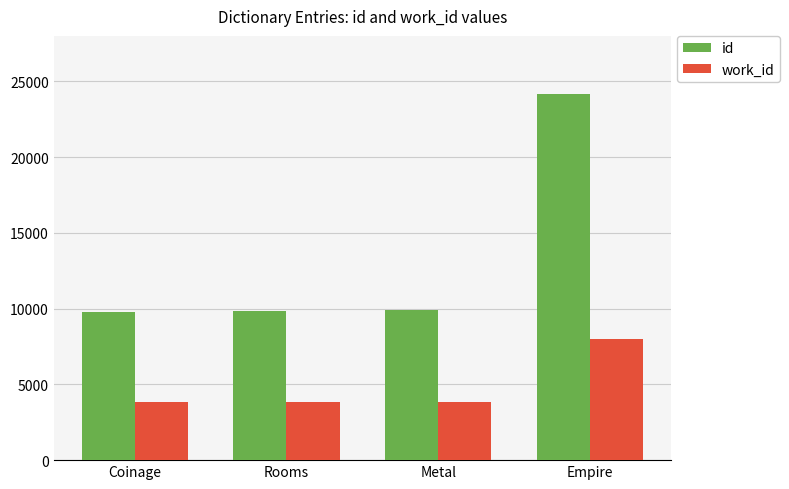

What is the smallest value displayed?

3809